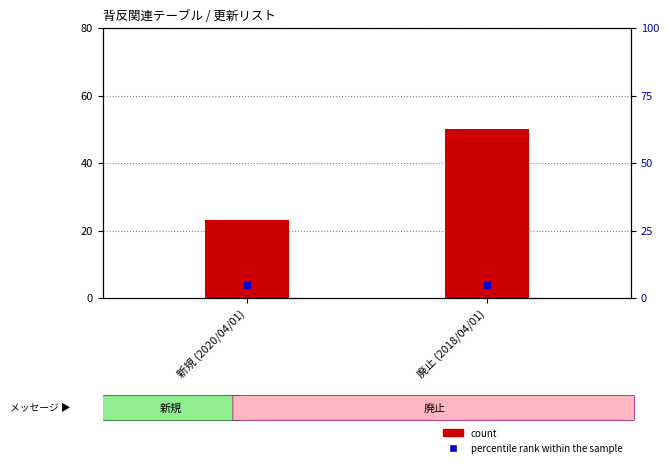

What is the ratio of the value at 新規 (2020/04/01) to the value at 廃止 (2018/04/01)?

0.5